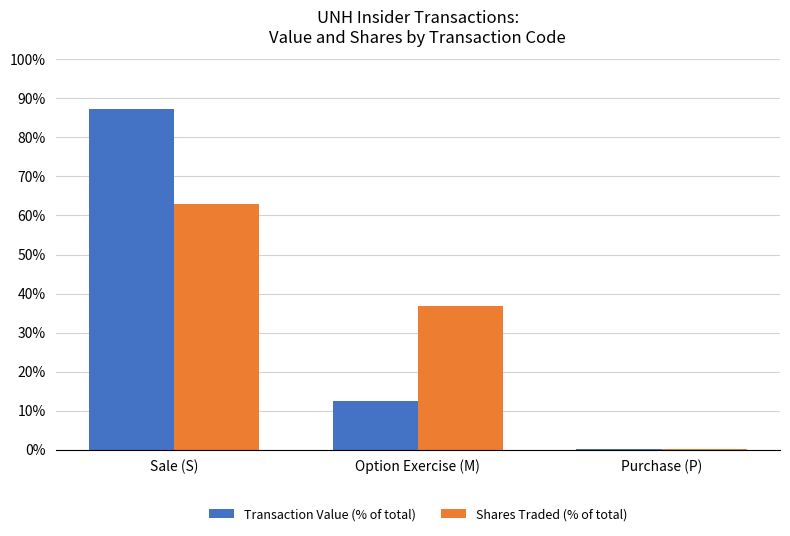

How many data points in Shares Traded (% of total) are above 36?

2